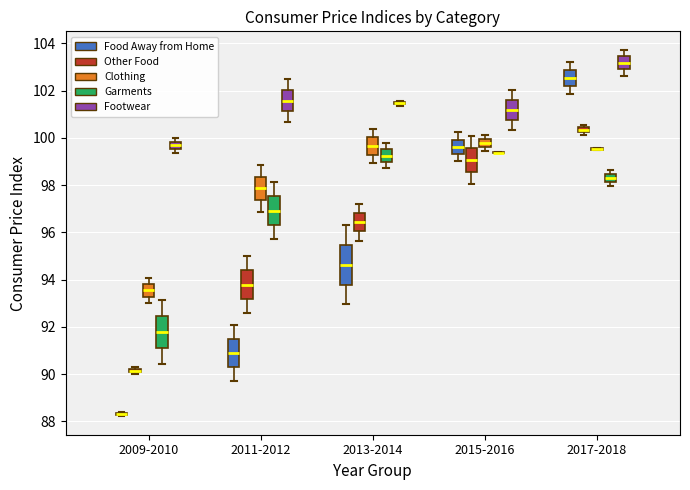

Where does the median line of the box for 2015-2016 (Clothing) sit on the y-axis? The values are not printed on the chart, so give them approximately, as read against the axis.

99.8